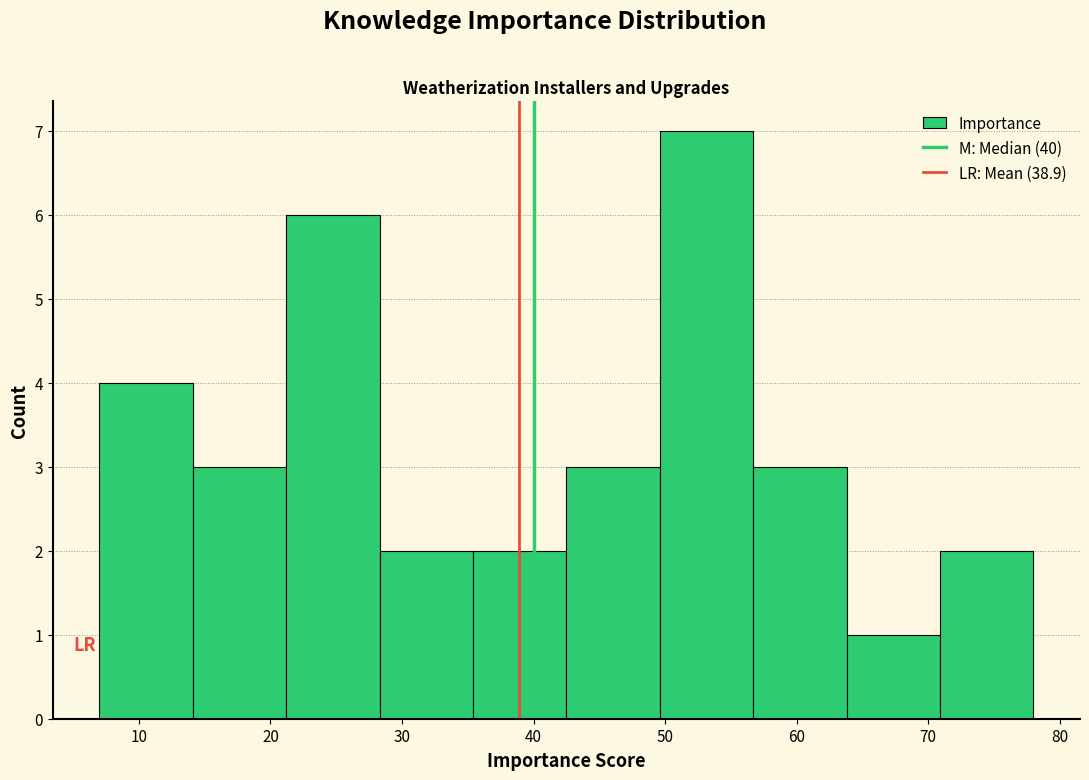

Reading left to right, list every bar in this chart as the range it spans on the x-axis followed by its height. Neither the bar edges nor the heights are printed on the chart, so give them approximately, as read against the axes.

7.0 to 14.1: 4
14.1 to 21.2: 3
21.2 to 28.3: 6
28.3 to 35.4: 2
35.4 to 42.5: 2
42.5 to 49.6: 3
49.6 to 56.7: 7
56.7 to 63.8: 3
63.8 to 70.9: 1
70.9 to 78.0: 2